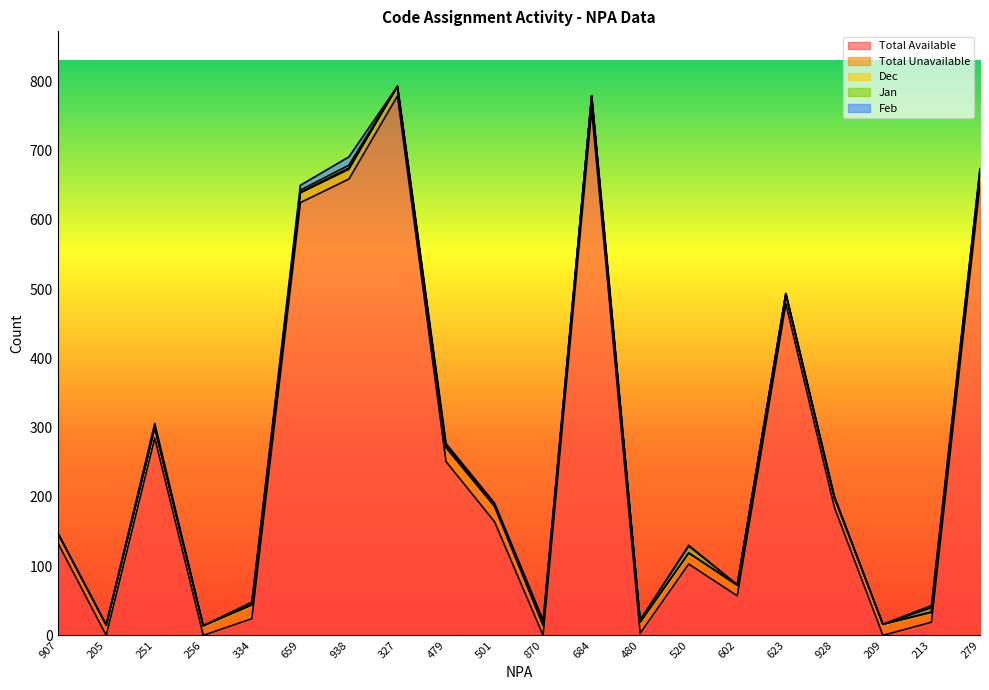

At 334, list the series in order from smallest to largest.

Dec, Jan, Feb, Total Unavailable, Total Available